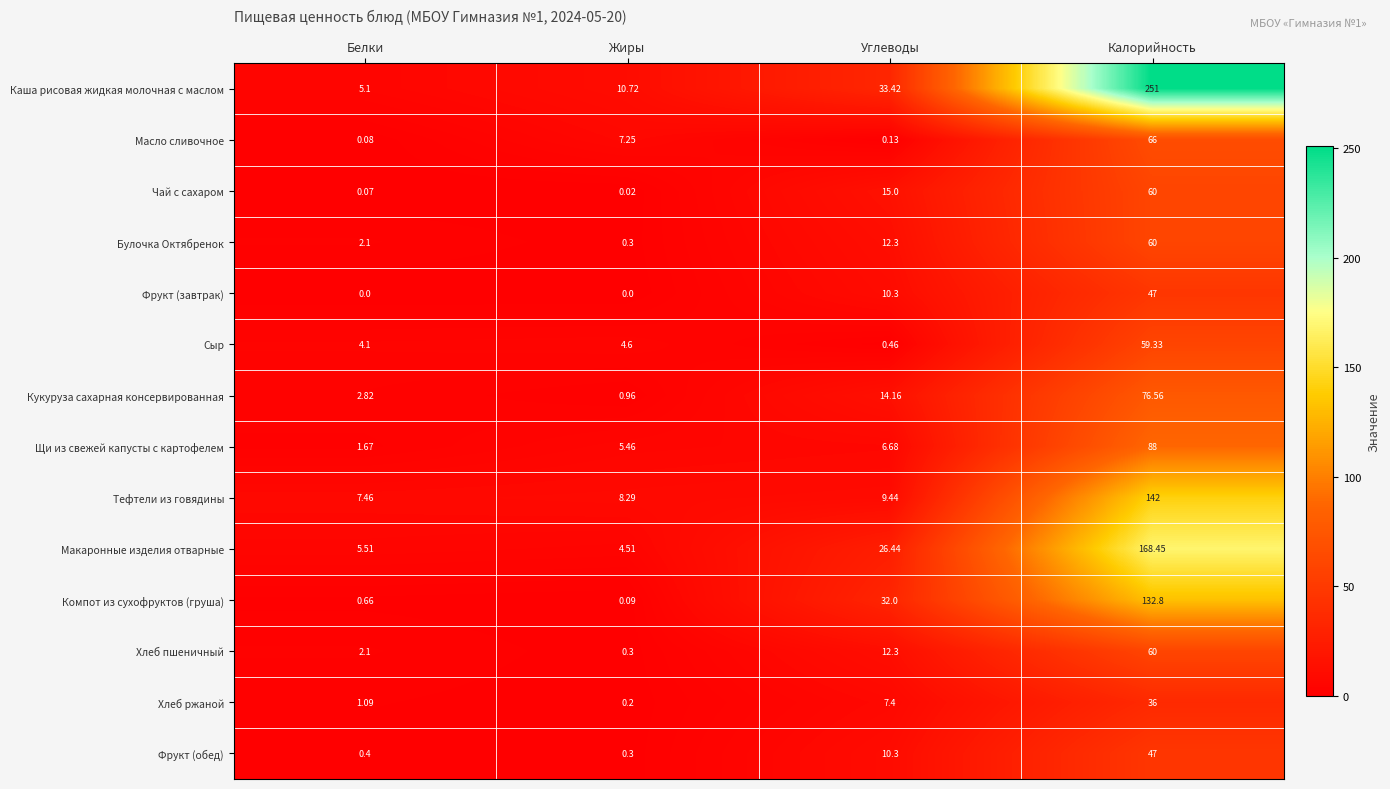

Which category has the highest value across all series?

Калорийность